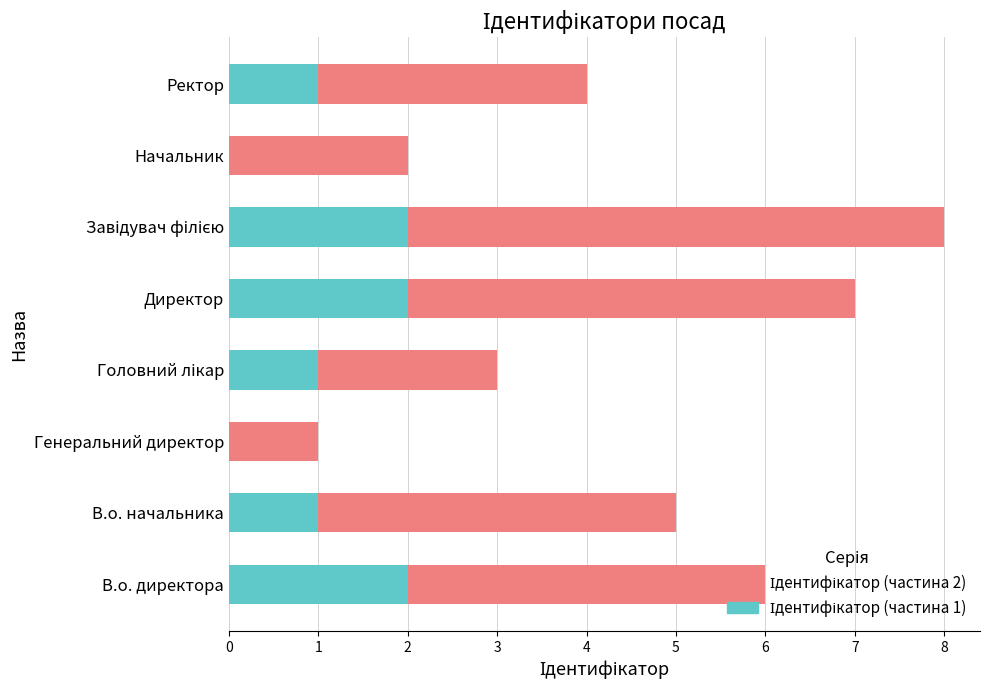

Count the number of data series in this chart.

2